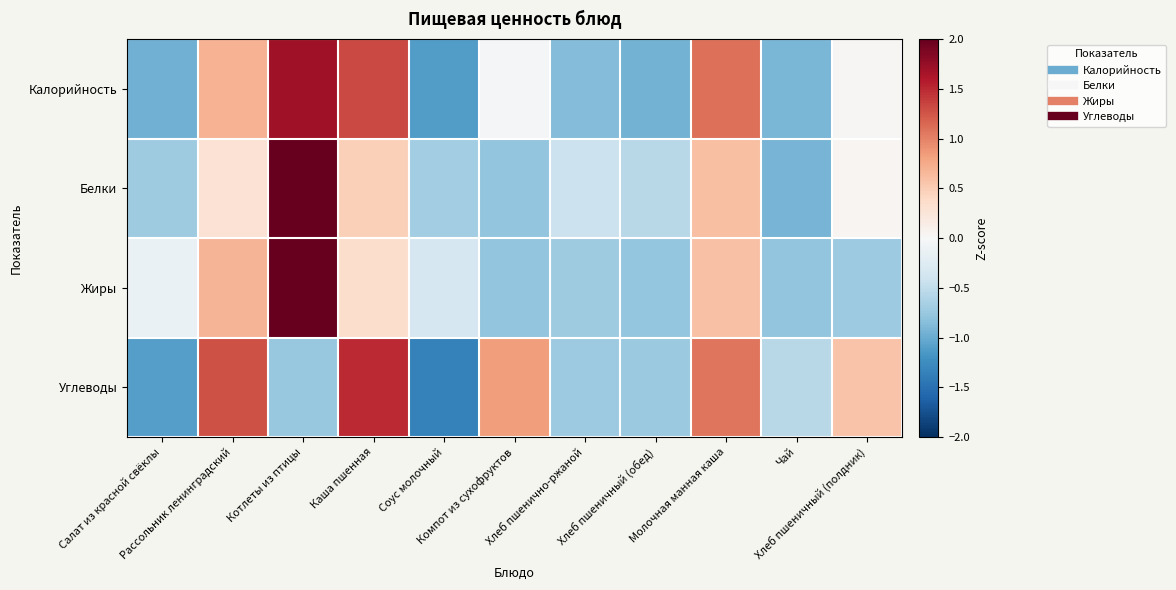

Reading left to right, what are all the values shown in this chart?

Калорийность: Салат из красной свёклы=-1.0	Рассольник ленинградский=0.7	Котлеты из птицы=1.7	Каша пшенная=1.3	Соус молочный=-1.1	Компот из сухофруктов=-0.0	Хлеб пшенично-ржаной=-0.9	Хлеб пшеничный (обед)=-0.9	Молочная манная каша=1.1	Чай=-0.9	Хлеб пшеничный (полдник)=0.0
Белки: Салат из красной свёклы=-0.7	Рассольник ленинградский=0.3	Котлеты из птицы=2.7	Каша пшенная=0.5	Соус молочный=-0.7	Компот из сухофруктов=-0.8	Хлеб пшенично-ржаной=-0.4	Хлеб пшеничный (обед)=-0.6	Молочная манная каша=0.6	Чай=-0.9	Хлеб пшеничный (полдник)=0.0
Жиры: Салат из красной свёклы=-0.1	Рассольник ленинградский=0.7	Котлеты из птицы=2.7	Каша пшенная=0.4	Соус молочный=-0.3	Компот из сухофруктов=-0.8	Хлеб пшенично-ржаной=-0.7	Хлеб пшеничный (обед)=-0.8	Молочная манная каша=0.6	Чай=-0.8	Хлеб пшеничный (полдник)=-0.7
Углеводы: Салат из красной свёклы=-1.1	Рассольник ленинградский=1.3	Котлеты из птицы=-0.8	Каша пшенная=1.5	Соус молочный=-1.4	Компот из сухофруктов=0.8	Хлеб пшенично-ржаной=-0.7	Хлеб пшеничный (обед)=-0.7	Молочная манная каша=1.1	Чай=-0.6	Хлеб пшеничный (полдник)=0.6